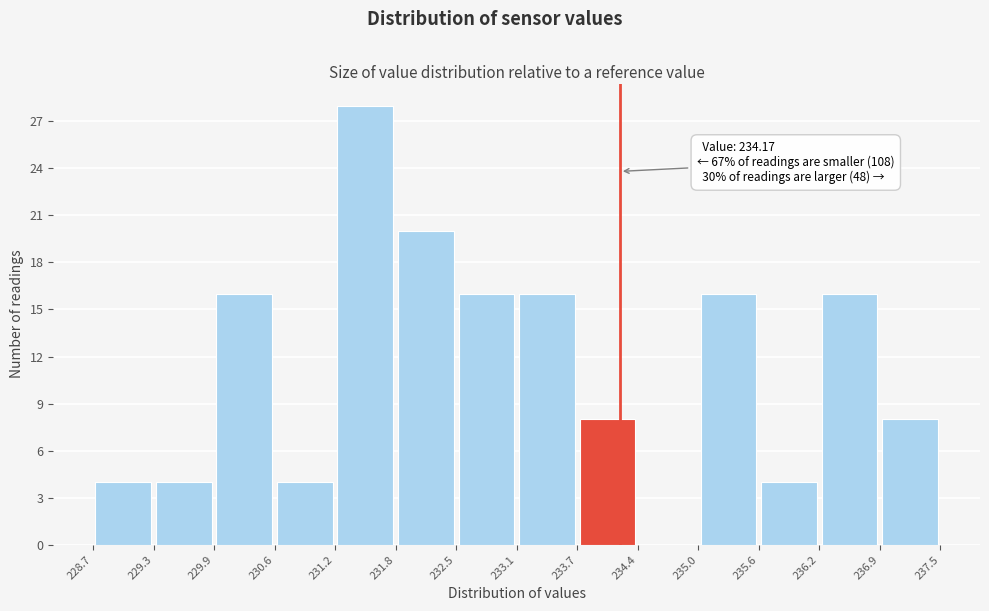

Which range on the x-axis has the tallest bar?

231.2 to 231.8